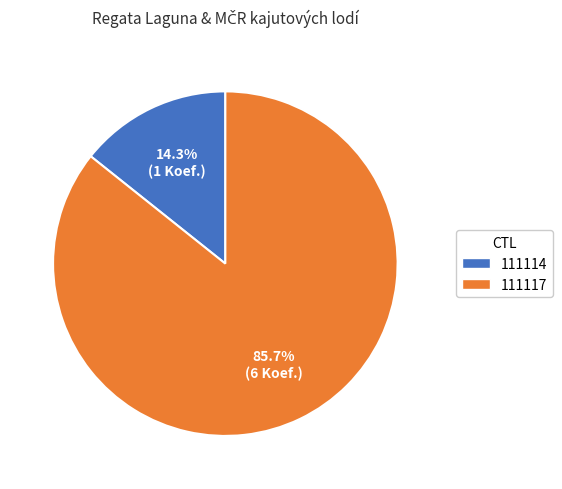

Count the number of slices in the pie.

2